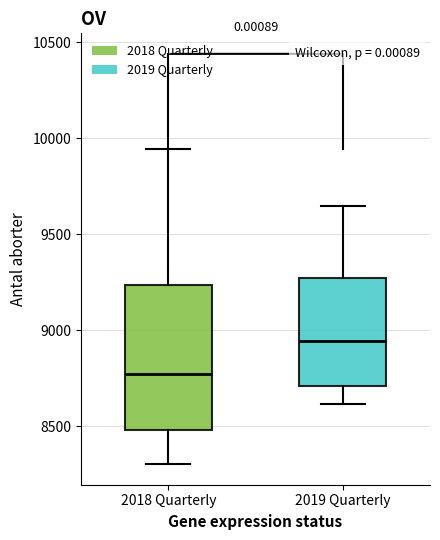

Where is the upper edge of the box for 2018 Quarterly on the y-axis? The values are not printed on the chart, so give them approximately, as read against the axis.

9250